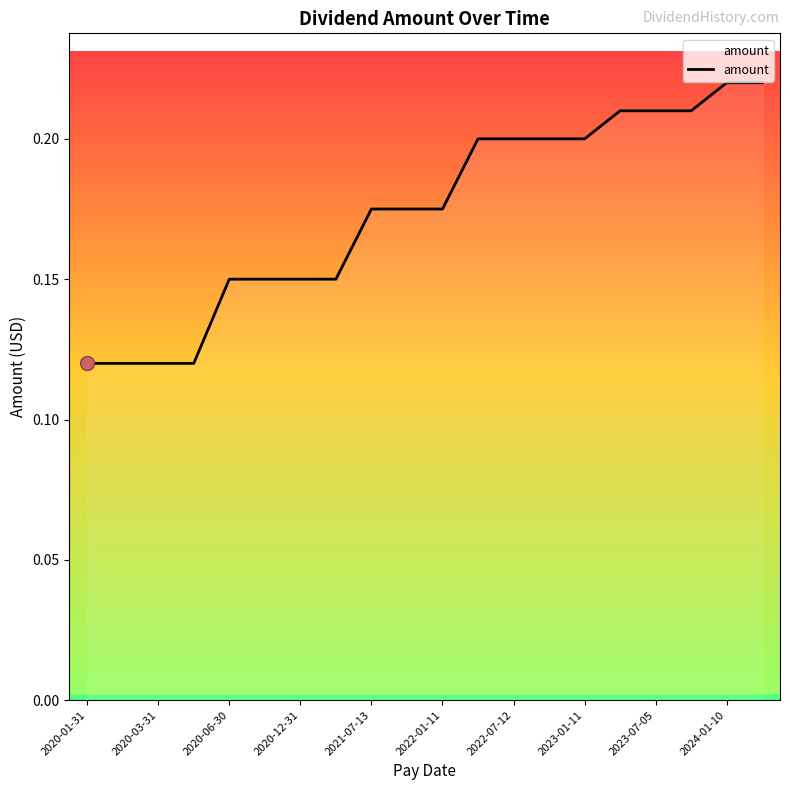

Is this an area chart (filled region under the line)?

Yes